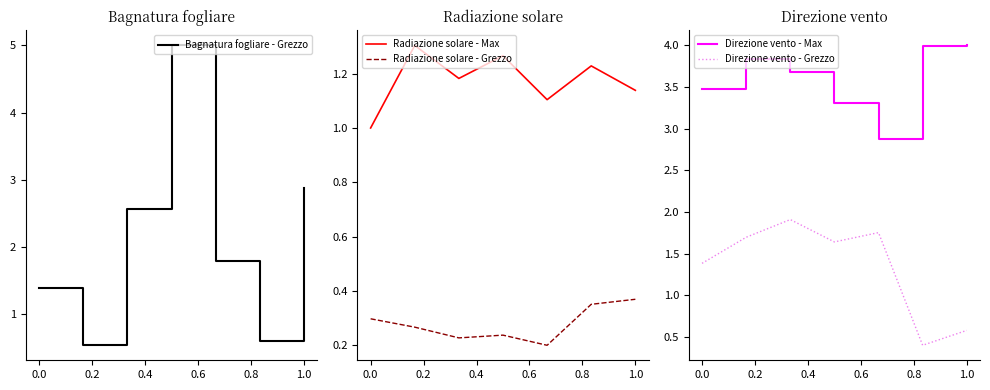

True or false: Radiazione solare - Max and Radiazione solare - Grezzo intersect in this chart.

False